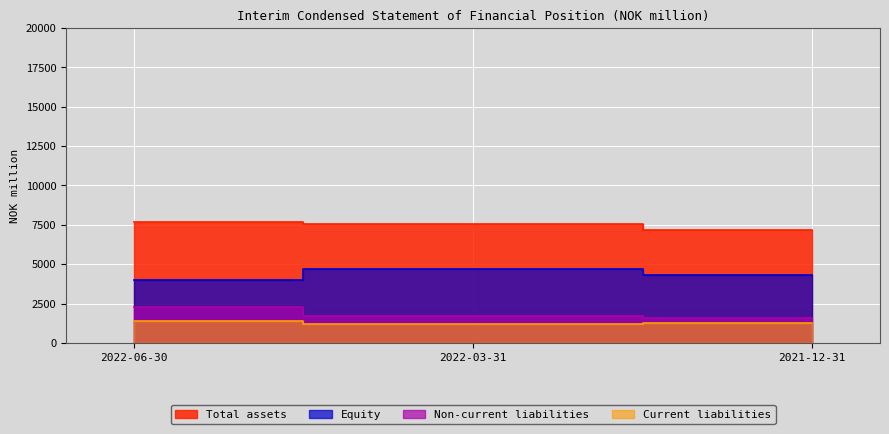

At which category is the sum across all series the highest?

2022-06-30